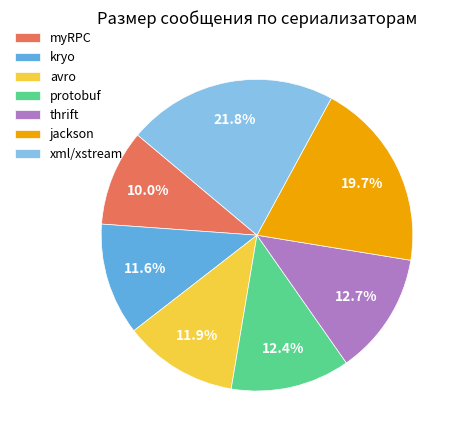

To the nearest percent, what is the difference between the myRPC and avro slice percentages?

2%